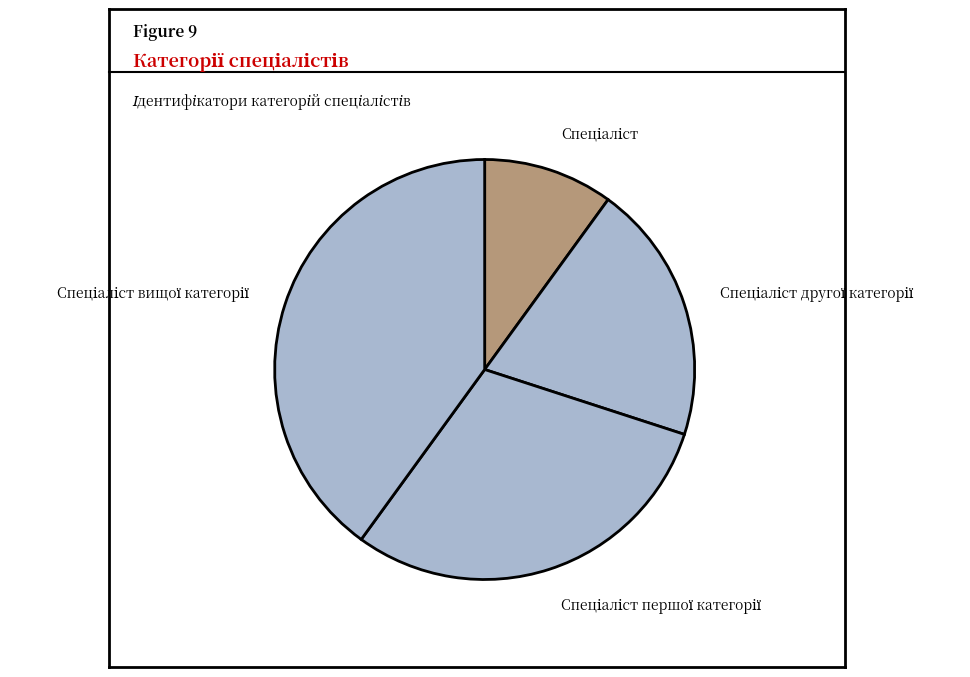

Is there a majority slice in this chart?

No